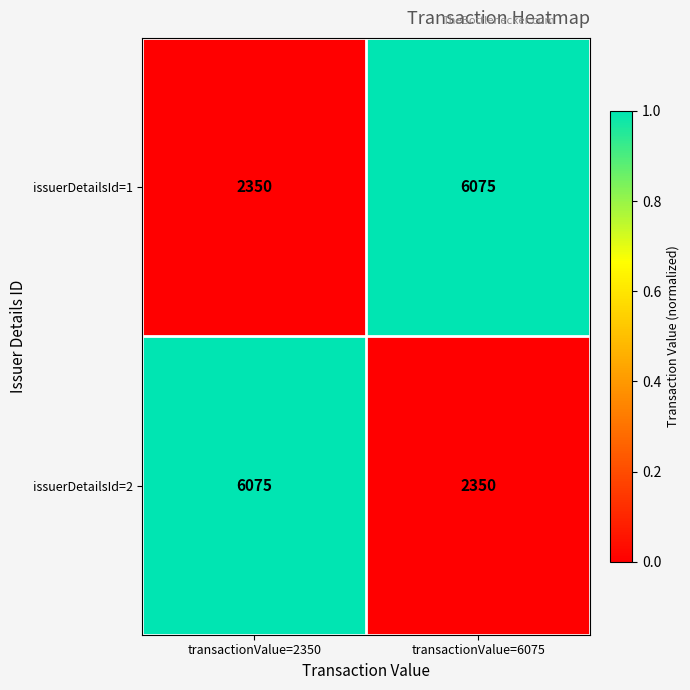

How many data points does each series have?

2